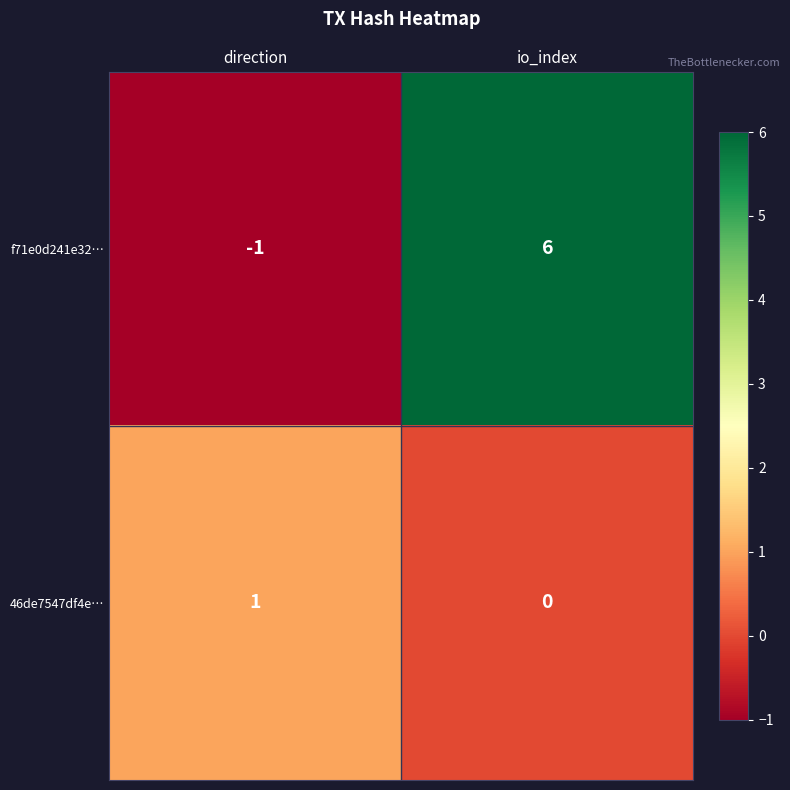

Which series has the largest total across all categories?

f71e0d241e32…